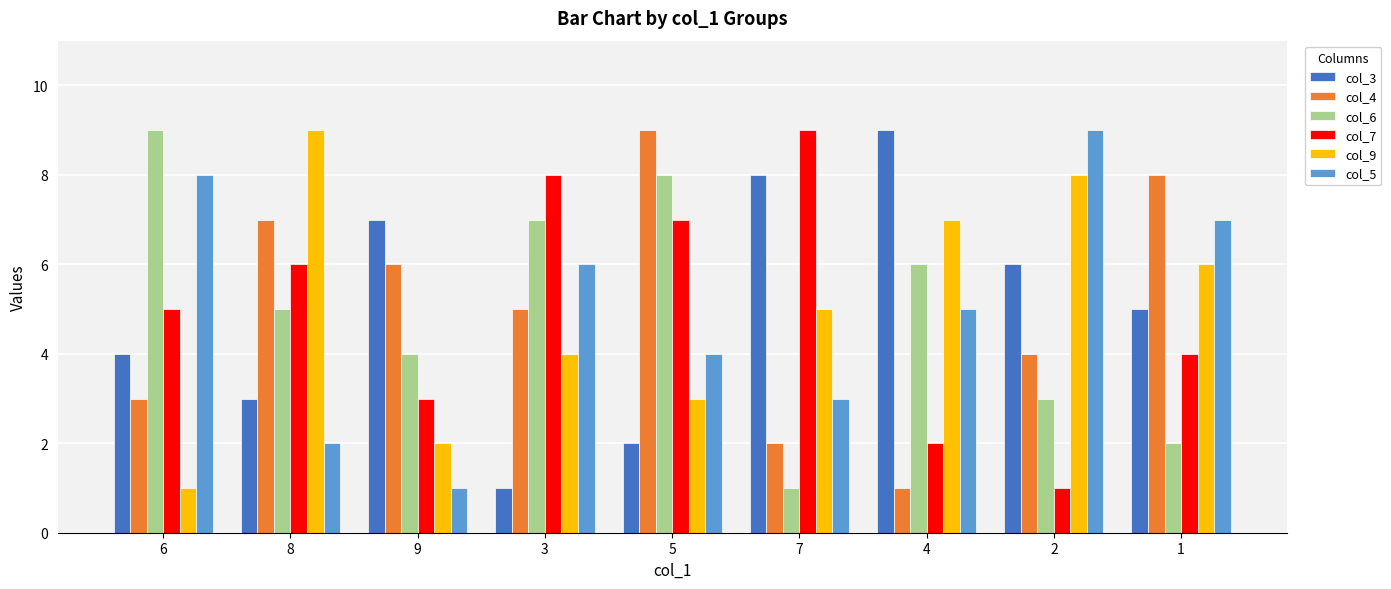

At which label is col_6 closest to 5?

8